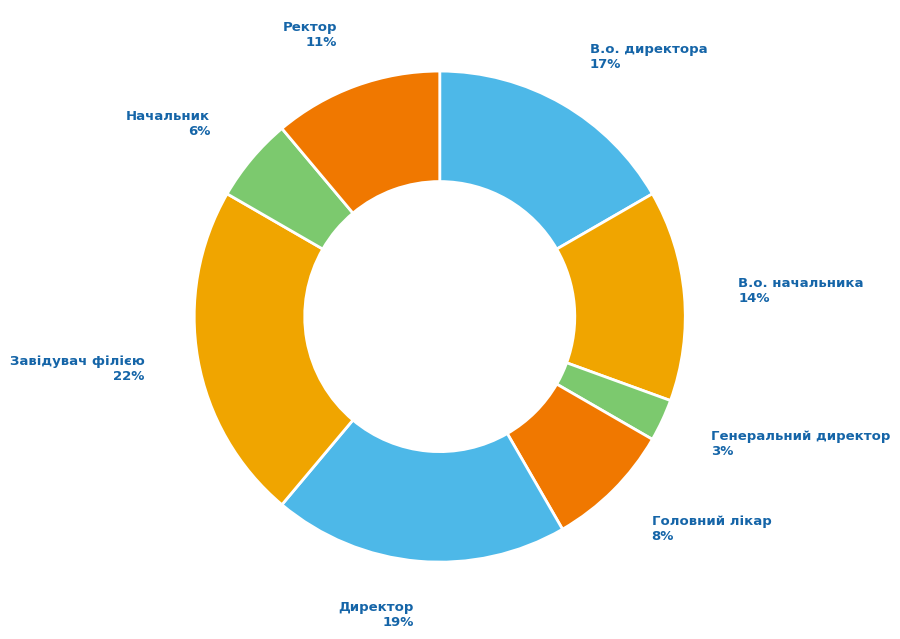

Is there any slice that represents more than half of the pie?

No